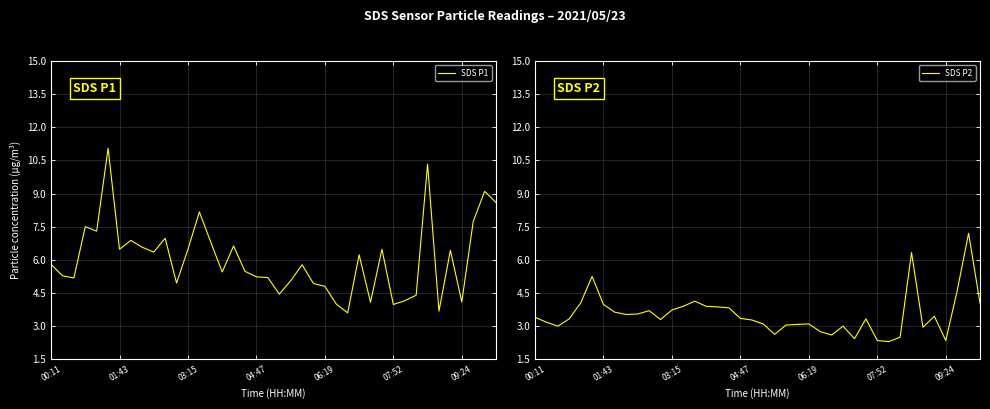

What is the minimum value for SDS P1?

3.6